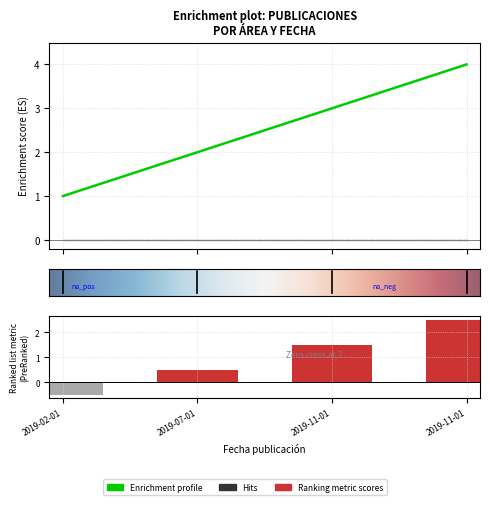

What is the label of the 1st bar from the right?

2019-11-01